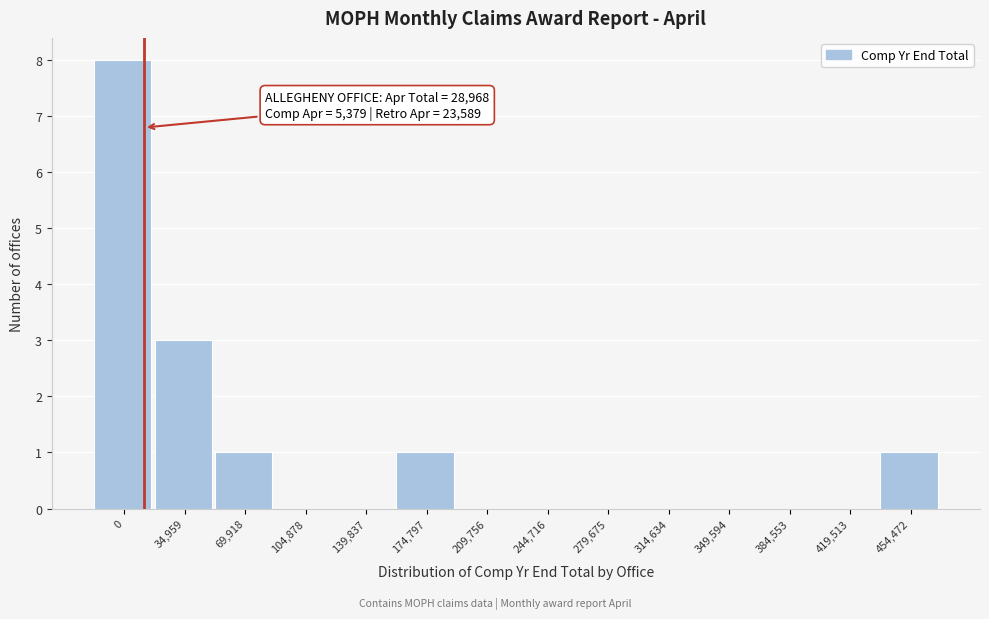

Reading left to right, what are all the values shown in this chart?

0=8	34,959=3	69,918=1	104,878=0	139,837=0	174,797=1	209,756=0	244,716=0	279,675=0	314,634=0	349,594=0	384,553=0	419,513=0	454,472=1